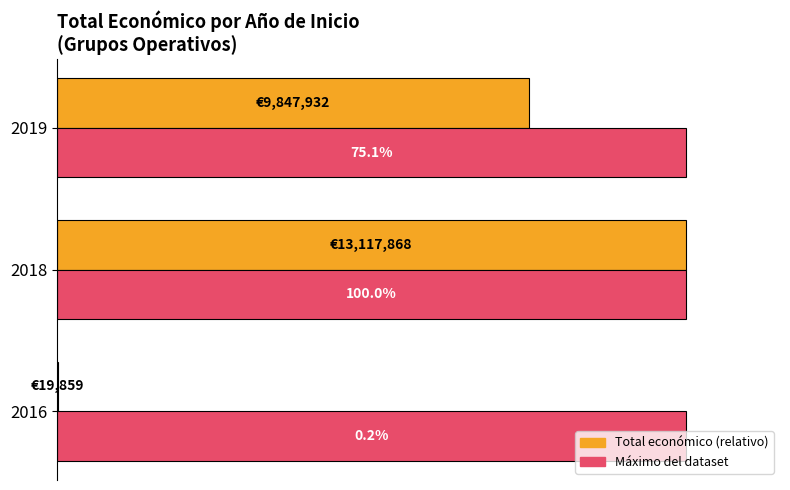

What are all the series names shown in the legend?

Total económico (relativo), Máximo del dataset